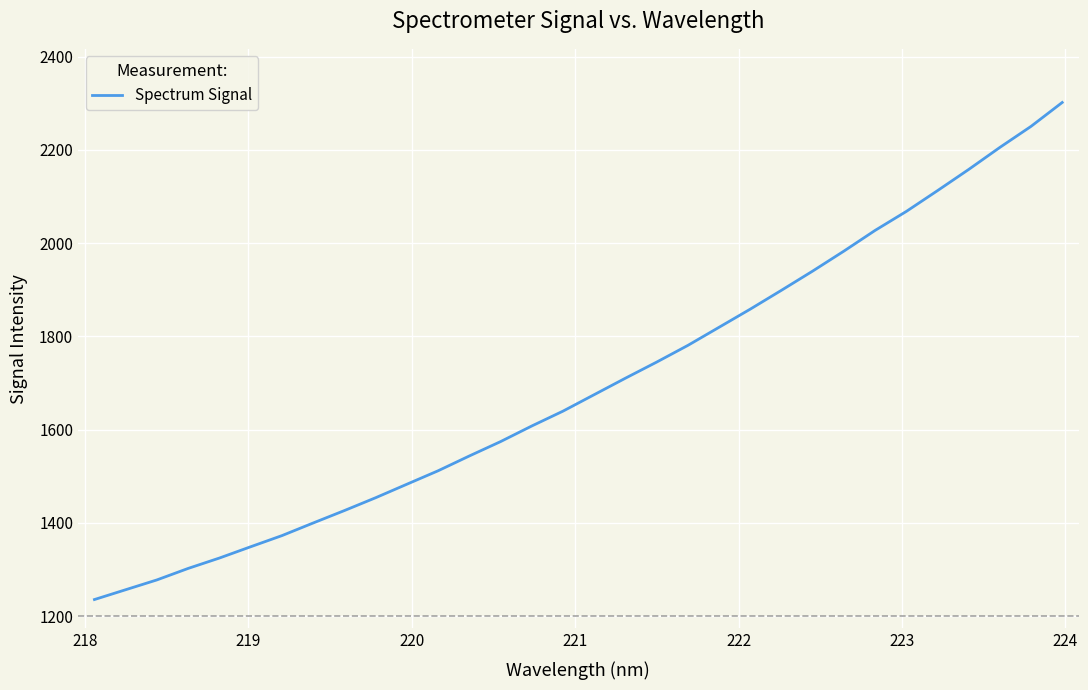

What is the difference between the maximum and minimum values?

1066.3